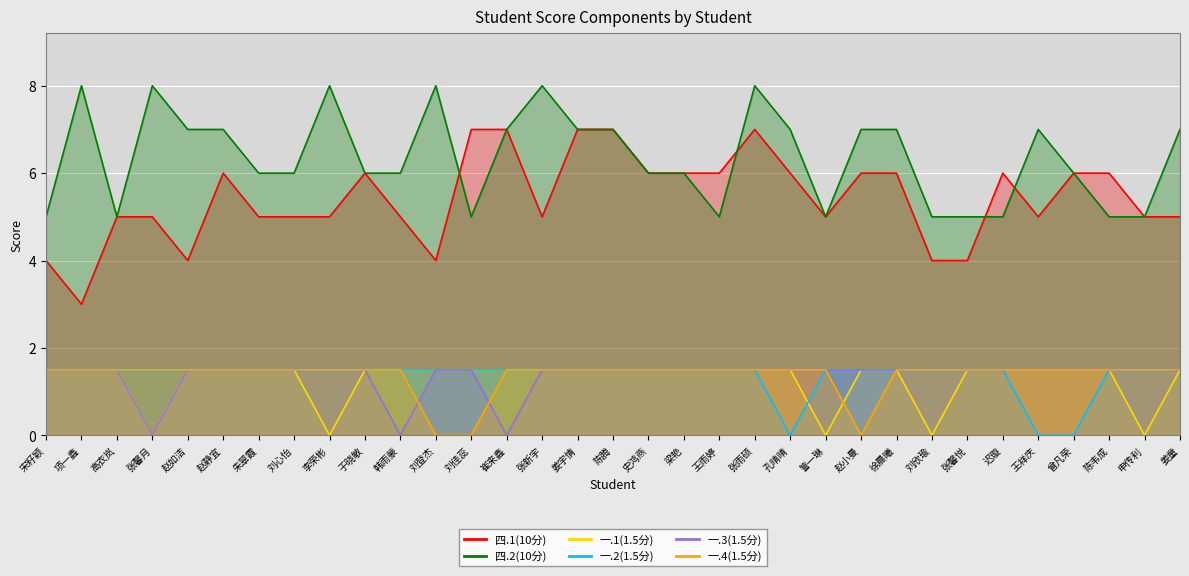

True or false: 一.4(1.5分) and 一.2(1.5分) cross at least once.

False